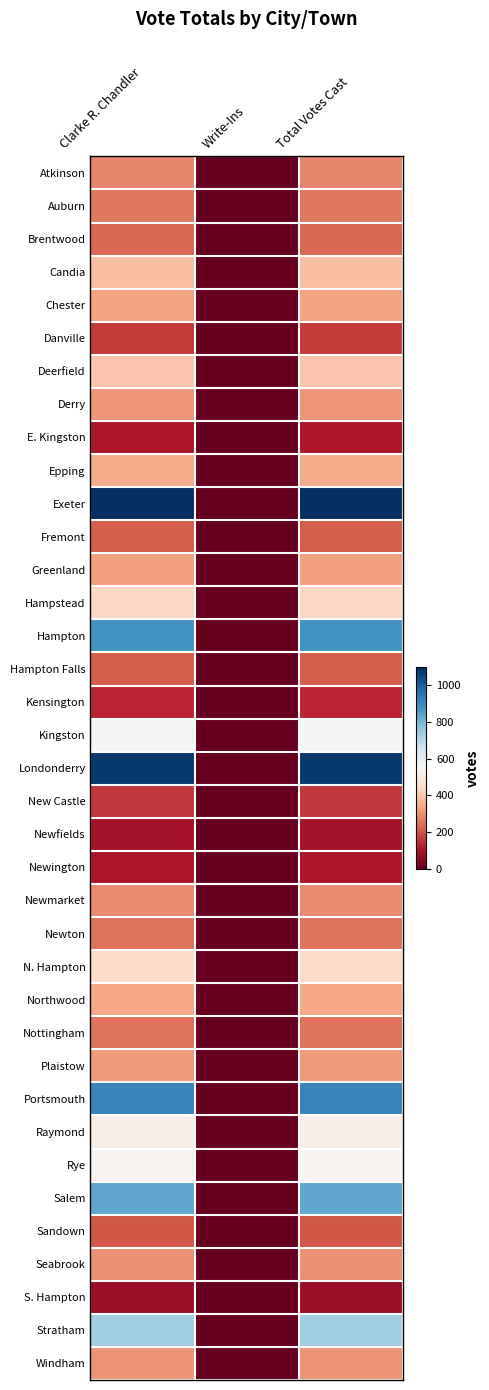

Reading left to right, transcribe all the data shown in this chart.

Atkinson: Clarke R. Chandler=282	Write-Ins=0	Total Votes Cast=282
Auburn: Clarke R. Chandler=257	Write-Ins=0	Total Votes Cast=257
Brentwood: Clarke R. Chandler=231	Write-Ins=0	Total Votes Cast=231
Candia: Clarke R. Chandler=381	Write-Ins=0	Total Votes Cast=381
Chester: Clarke R. Chandler=327	Write-Ins=0	Total Votes Cast=327
Danville: Clarke R. Chandler=166	Write-Ins=0	Total Votes Cast=166
Deerfield: Clarke R. Chandler=395	Write-Ins=0	Total Votes Cast=395
Derry: Clarke R. Chandler=306	Write-Ins=0	Total Votes Cast=306
E. Kingston: Clarke R. Chandler=102	Write-Ins=0	Total Votes Cast=102
Epping: Clarke R. Chandler=345	Write-Ins=0	Total Votes Cast=345
Exeter: Clarke R. Chandler=1095	Write-Ins=0	Total Votes Cast=1095
Fremont: Clarke R. Chandler=216	Write-Ins=0	Total Votes Cast=216
Greenland: Clarke R. Chandler=324	Write-Ins=0	Total Votes Cast=324
Hampstead: Clarke R. Chandler=436	Write-Ins=0	Total Votes Cast=436
Hampton: Clarke R. Chandler=875	Write-Ins=0	Total Votes Cast=875
Hampton Falls: Clarke R. Chandler=216	Write-Ins=0	Total Votes Cast=216
Kensington: Clarke R. Chandler=130	Write-Ins=0	Total Votes Cast=130
Kingston: Clarke R. Chandler=556	Write-Ins=0	Total Votes Cast=556
Londonderry: Clarke R. Chandler=1075	Write-Ins=0	Total Votes Cast=1075
New Castle: Clarke R. Chandler=162	Write-Ins=0	Total Votes Cast=162
Newfields: Clarke R. Chandler=93	Write-Ins=0	Total Votes Cast=93
Newington: Clarke R. Chandler=105	Write-Ins=0	Total Votes Cast=105
Newmarket: Clarke R. Chandler=287	Write-Ins=0	Total Votes Cast=287
Newton: Clarke R. Chandler=252	Write-Ins=0	Total Votes Cast=252
N. Hampton: Clarke R. Chandler=441	Write-Ins=0	Total Votes Cast=441
Northwood: Clarke R. Chandler=336	Write-Ins=0	Total Votes Cast=336
Nottingham: Clarke R. Chandler=251	Write-Ins=0	Total Votes Cast=251
Plaistow: Clarke R. Chandler=314	Write-Ins=0	Total Votes Cast=314
Portsmouth: Clarke R. Chandler=915	Write-Ins=0	Total Votes Cast=915
Raymond: Clarke R. Chandler=514	Write-Ins=0	Total Votes Cast=514
Rye: Clarke R. Chandler=535	Write-Ins=0	Total Votes Cast=535
Salem: Clarke R. Chandler=830	Write-Ins=0	Total Votes Cast=830
Sandown: Clarke R. Chandler=208	Write-Ins=0	Total Votes Cast=208
Seabrook: Clarke R. Chandler=299	Write-Ins=0	Total Votes Cast=299
S. Hampton: Clarke R. Chandler=78	Write-Ins=0	Total Votes Cast=78
Stratham: Clarke R. Chandler=736	Write-Ins=0	Total Votes Cast=736
Windham: Clarke R. Chandler=302	Write-Ins=0	Total Votes Cast=302